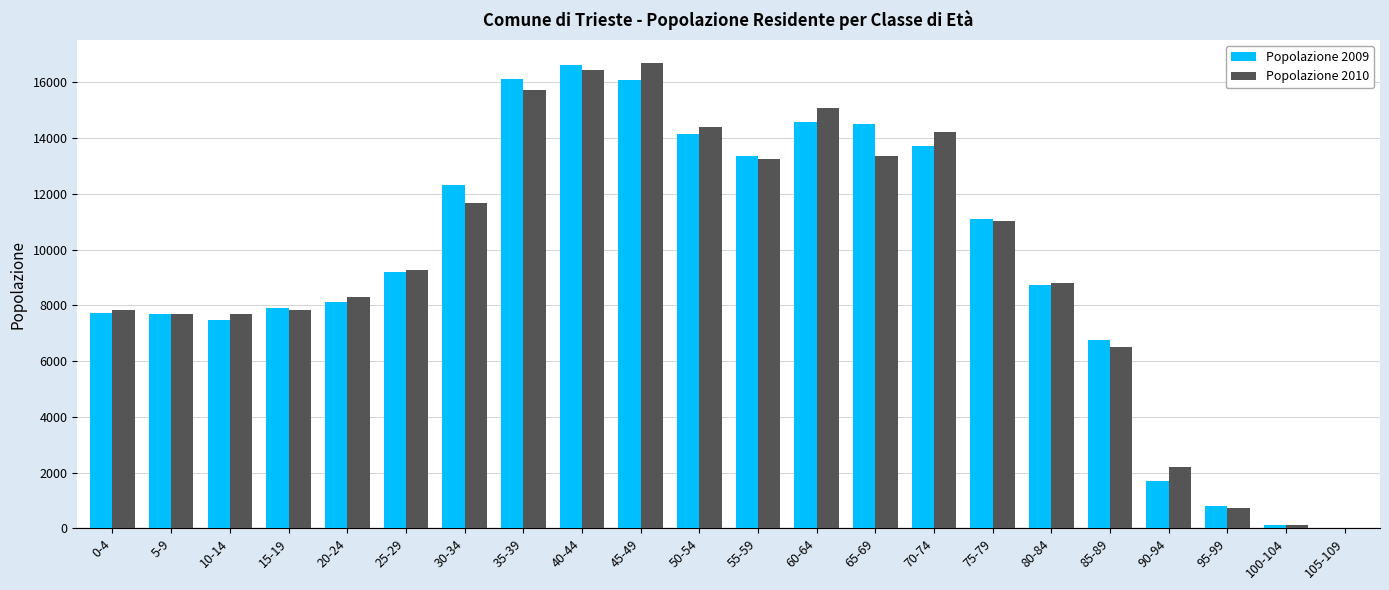

The value of Popolazione 2010 at 70-74 is 20696. True or false?

False